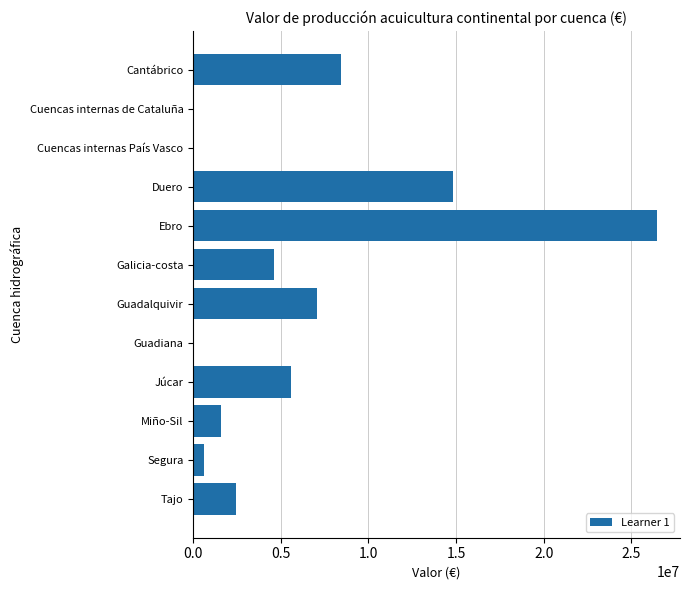

What is the greatest value displayed?

26444415.9